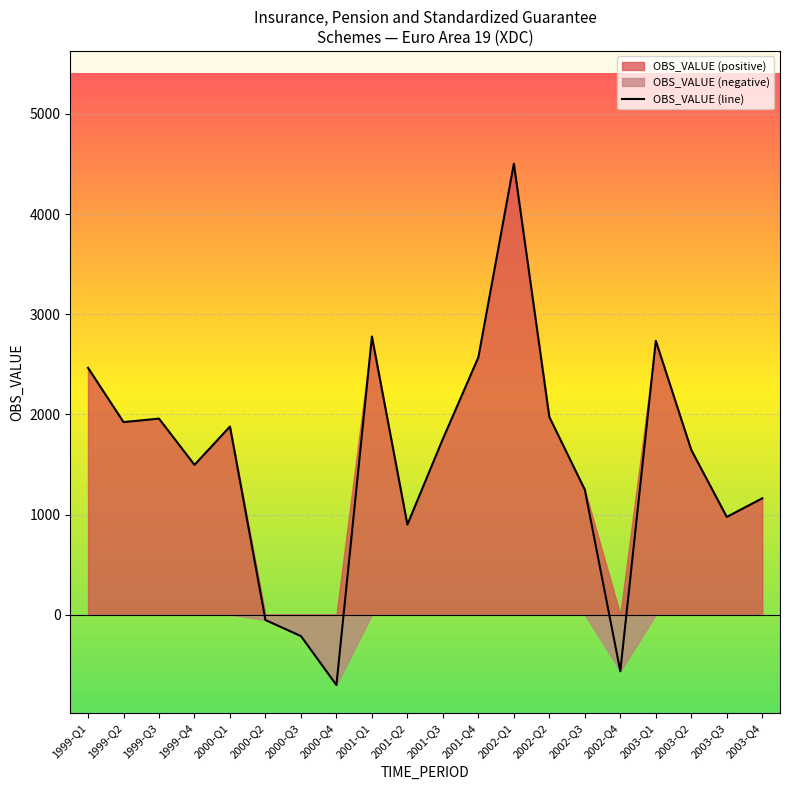

The value at 2001-Q3 is 481.6. True or false?

False